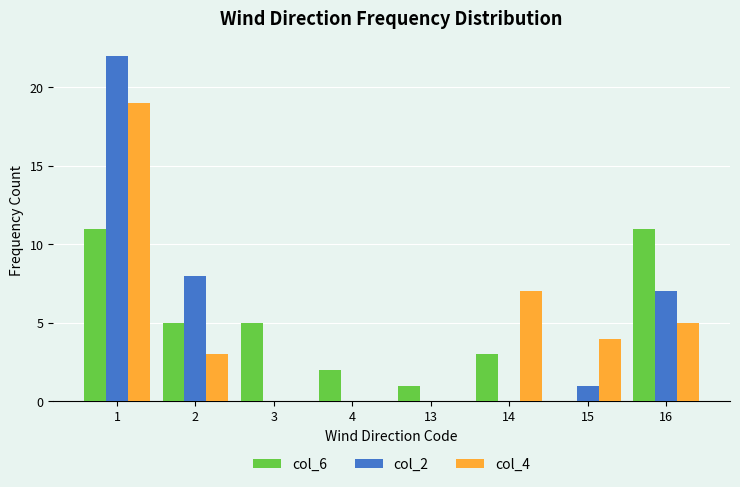

What is the maximum value shown in the chart?

22